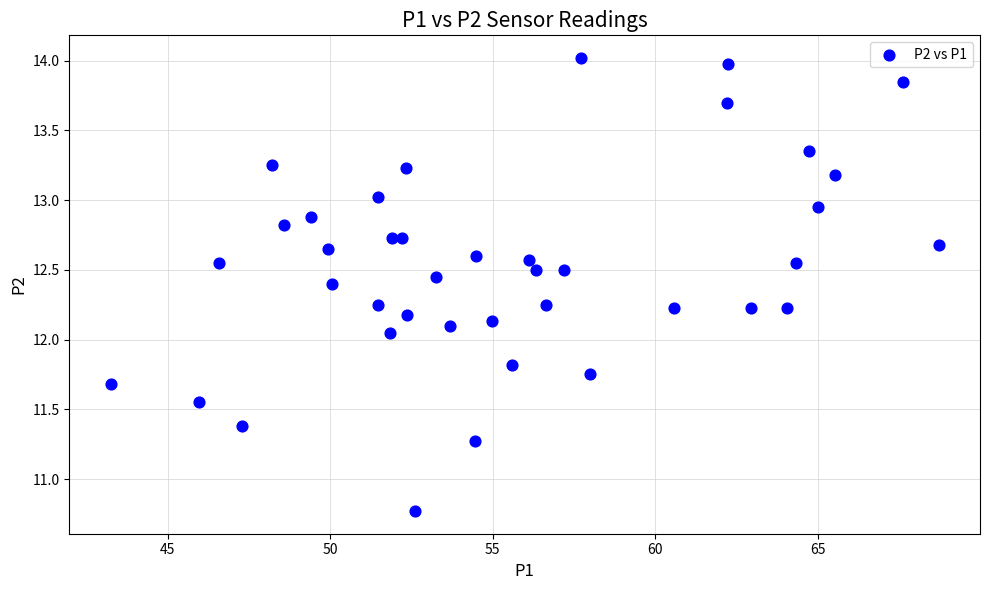

What is the range of X values (max minus min)?

25.5